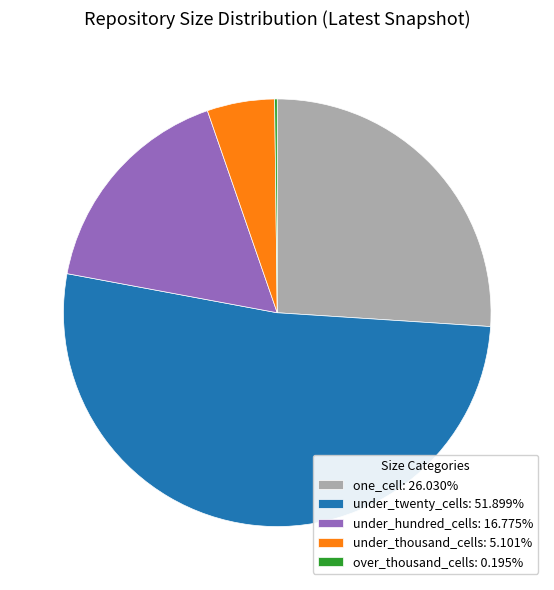

Combined, do under_twenty_cells: 51.899% and under_hundred_cells: 16.775% account for over 50%?

Yes